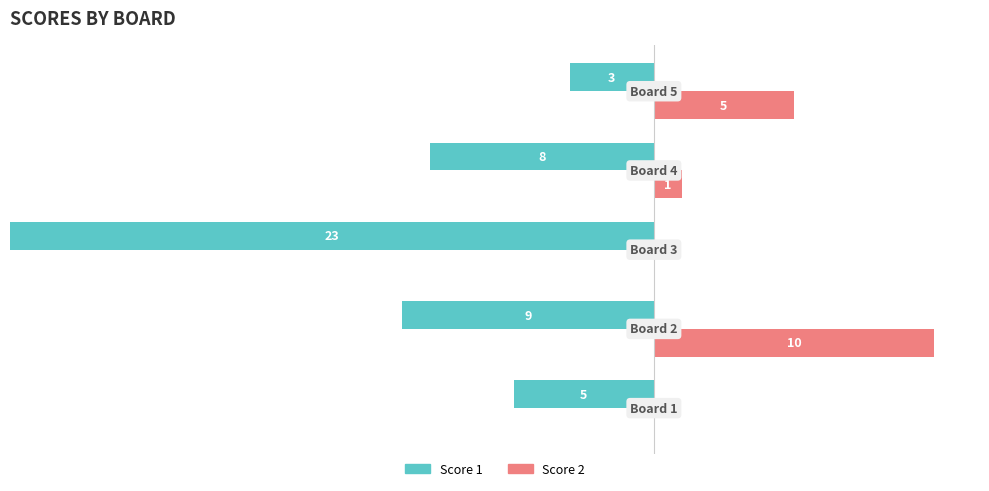

At 1, list the series in order from smallest to largest.

Score 1, Score 2